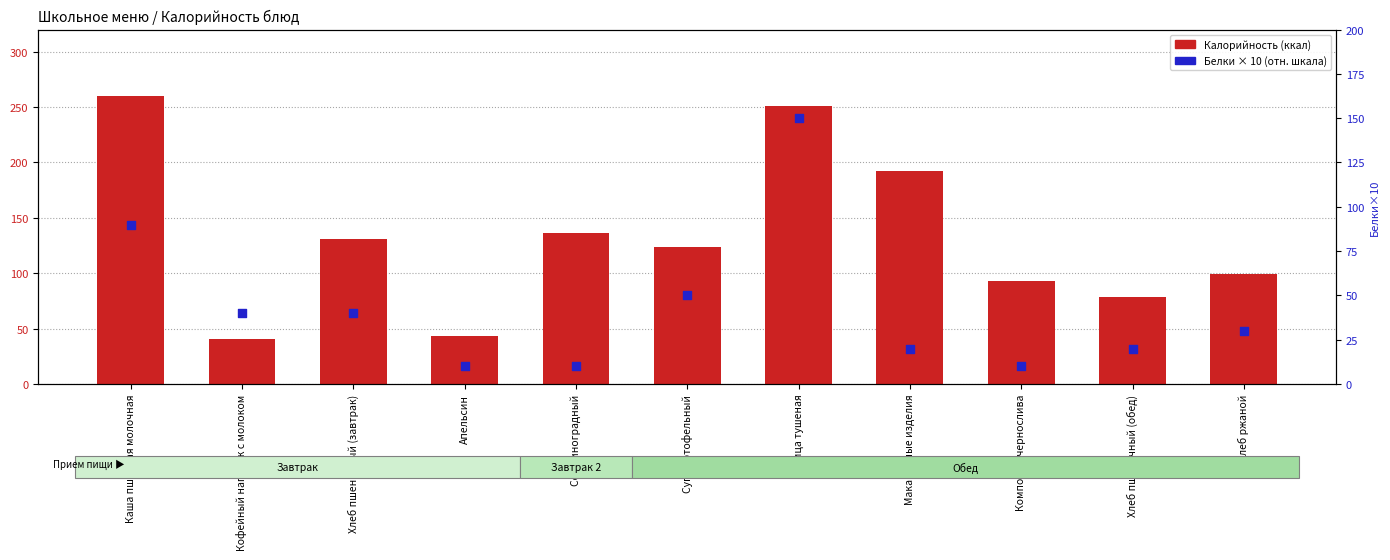

Which series has the widest spread of Y values?

Калорийность (ккал)